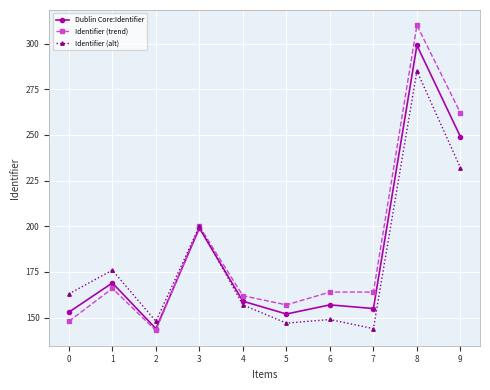

Where is the first local maximum for Dublin Core:Identifier?

1